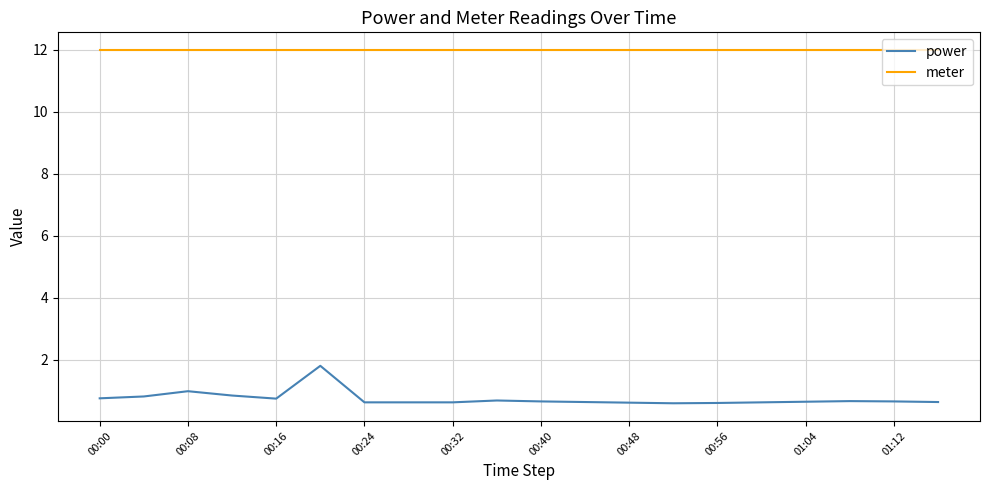

True or false: meter and power intersect in this chart.

False